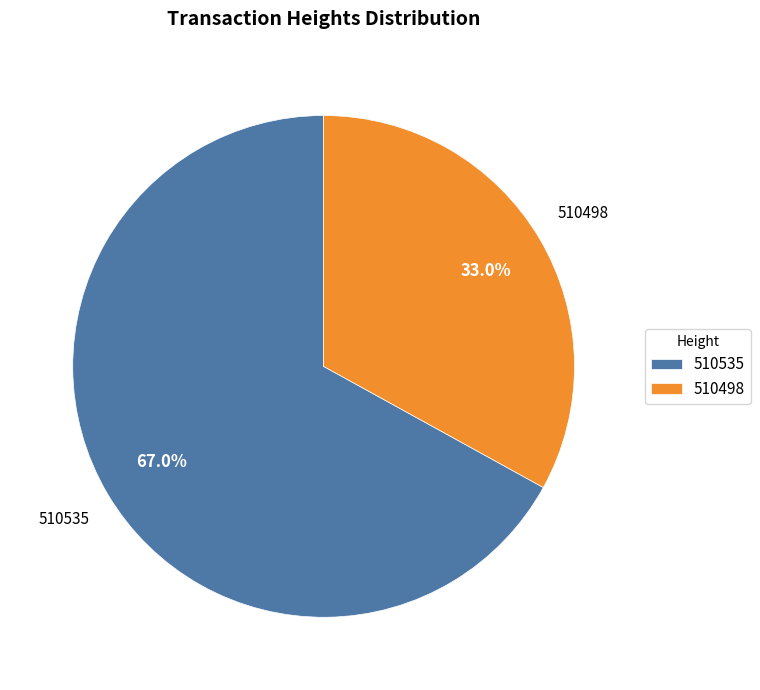

To the nearest percent, what is the average slice percentage?

50%